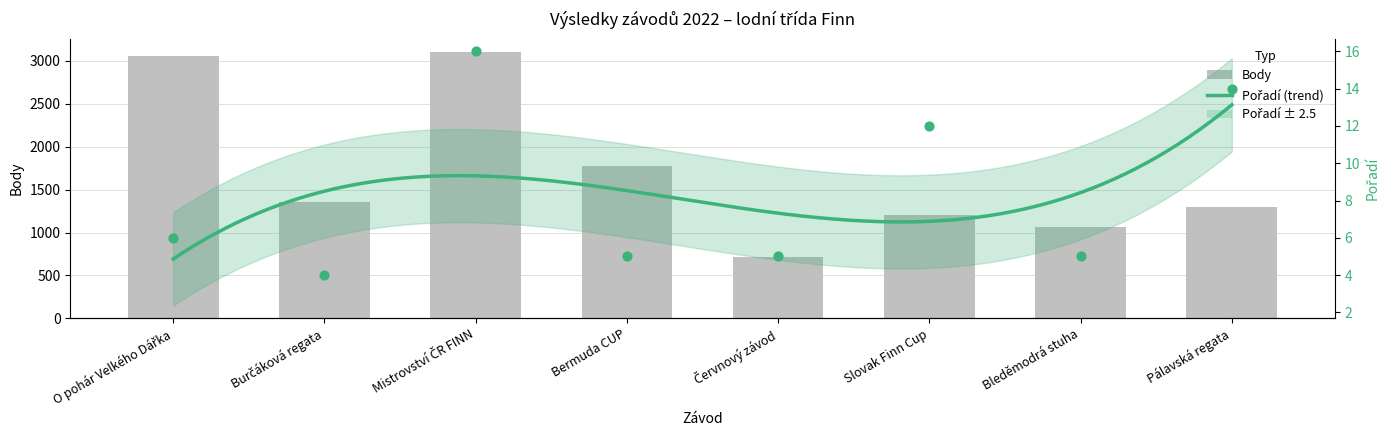

At how many categories does at least one series exceed 260?

8